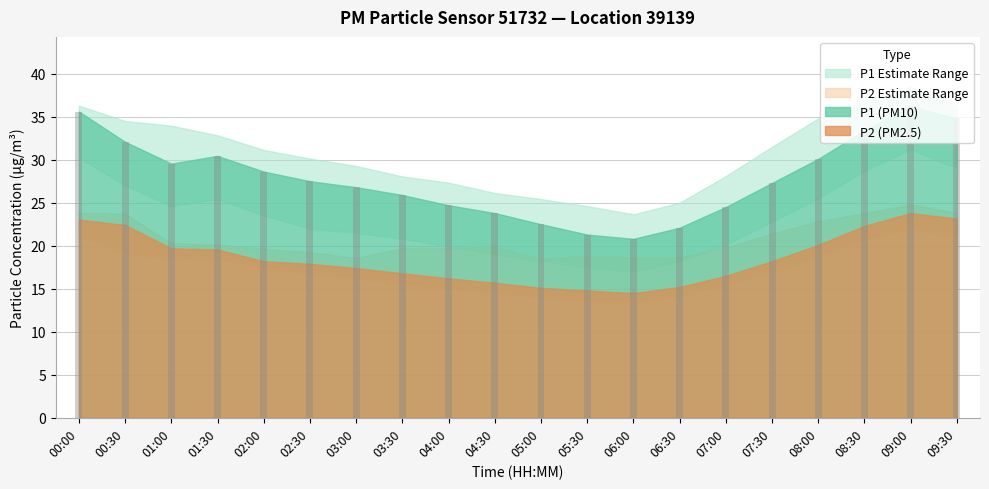

Reading right to left, extract all data points from this chart.

09:30=34.8	09:00=36.2	08:30=33.4	08:00=30.1	07:30=27.3	07:00=24.5	06:30=22.1	06:00=20.8	05:30=21.3	05:00=22.5	04:30=23.8	04:00=24.7	03:30=25.9	03:00=26.8	02:30=27.5	02:00=28.6	01:30=30.4	01:00=29.6	00:30=32.1	00:00=35.6